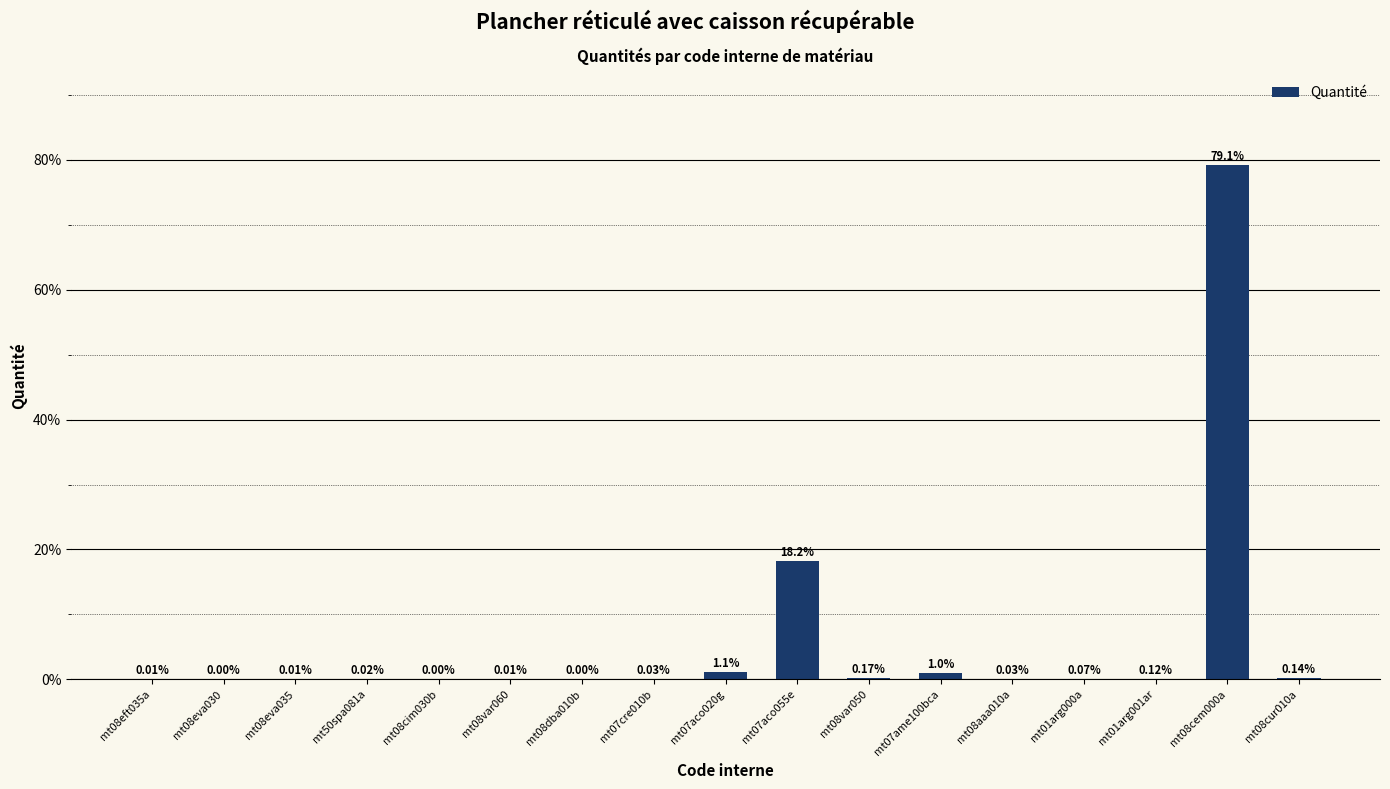

Between mt07ame100bca and mt08aaa010a, which is larger?

mt07ame100bca